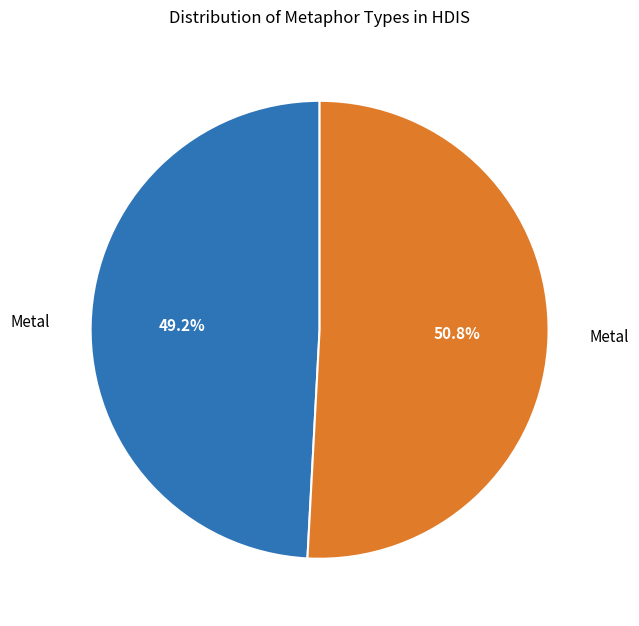

Is there a majority slice in this chart?

Yes